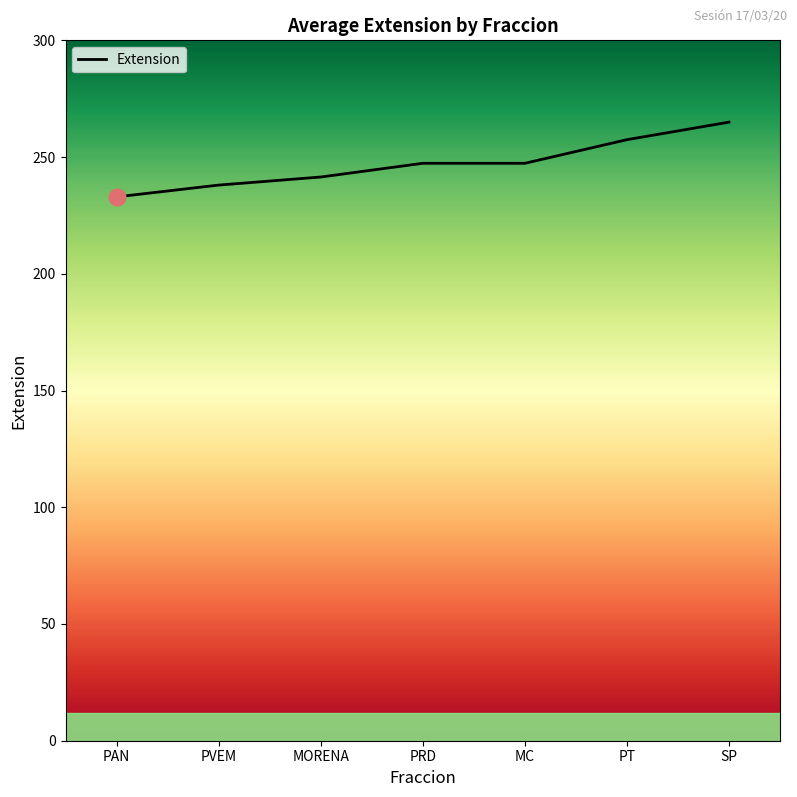

Which category has the highest value across all series?

SP